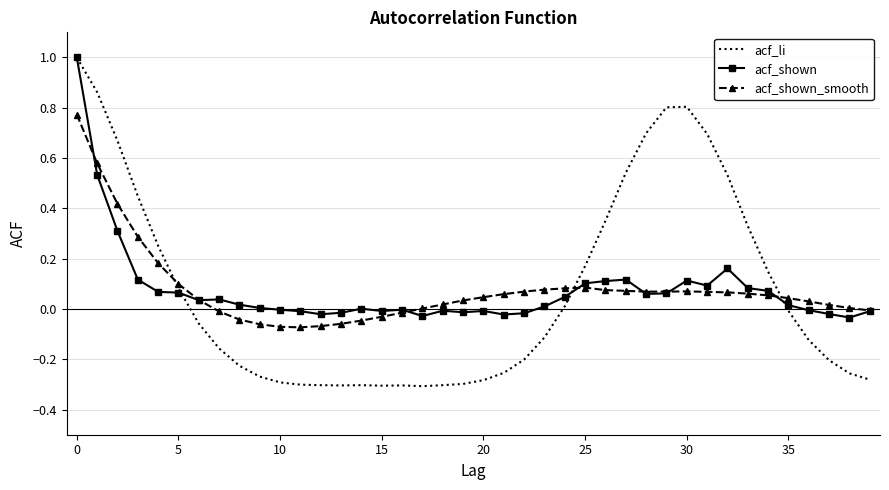

Which series has the widest spread of values?

acf_li